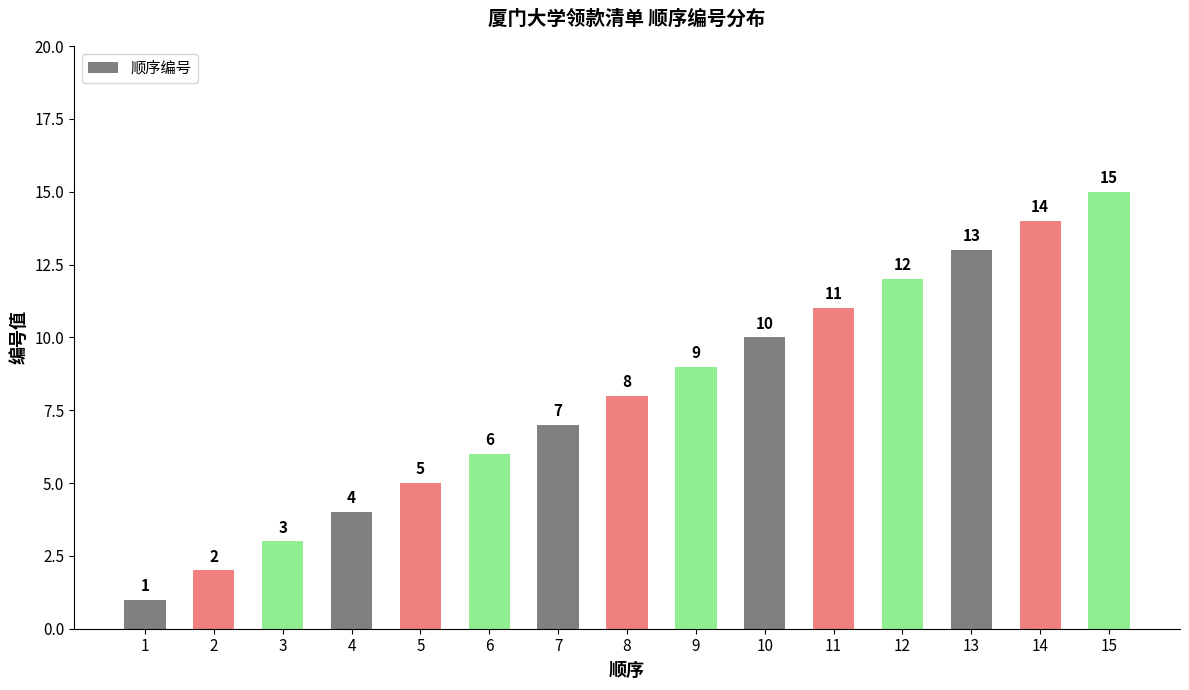

At which label is the value closest to 8?

8